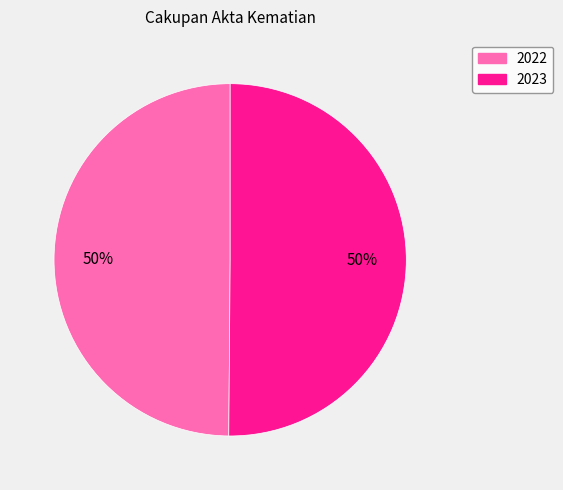

Is it true that 2023 is 39% of the pie?

False